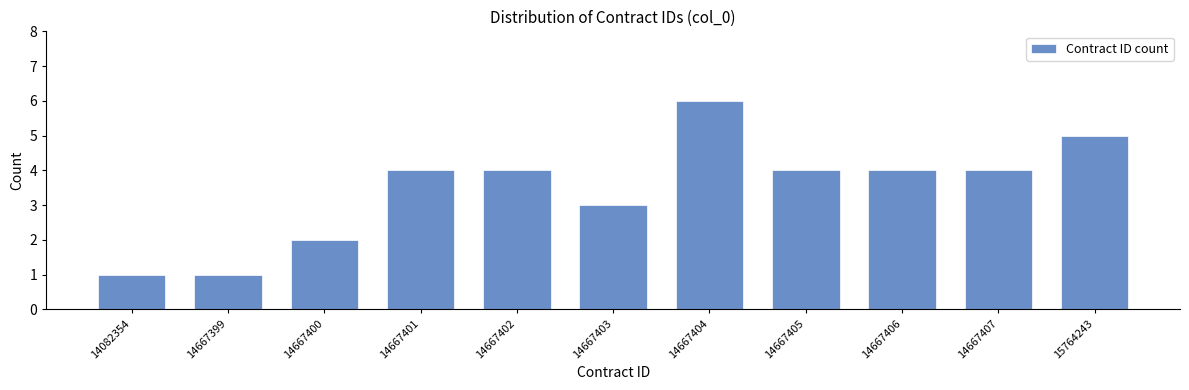

Reading left to right, what are all the values shown in this chart?

14082354=1	14667399=1	14667400=2	14667401=4	14667402=4	14667403=3	14667404=6	14667405=4	14667406=4	14667407=4	15764243=5